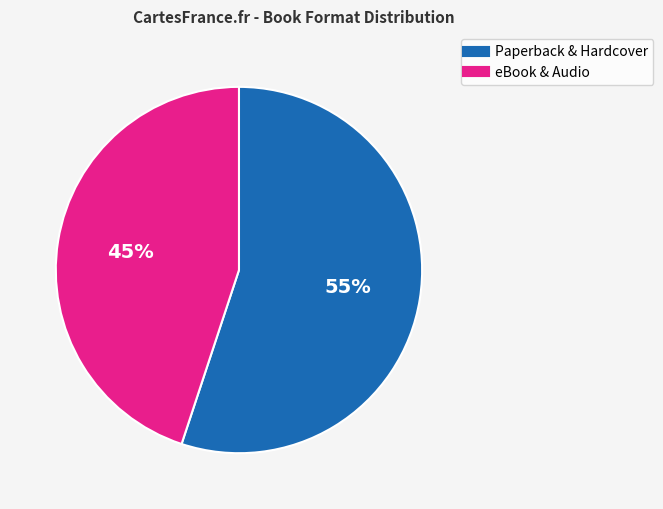

Does any single category account for the majority?

Yes